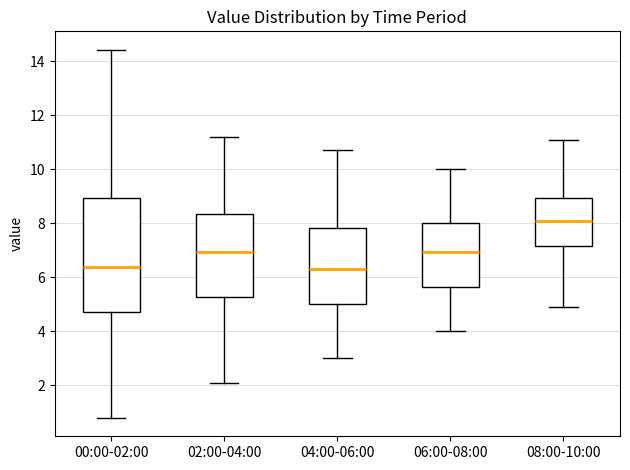

Reading left to right, transcribe this box plot: for each box, give where its median line is, the range the box spans, and where its two whiskers end, as read against the y-axis. The values are not printed on the chart, so give them approximately, as read against the axis.

00:00-02:00: median 6.4, box 4.8 to 9.0, whiskers 0.8 to 14.4
02:00-04:00: median 7.0, box 5.2 to 8.4, whiskers 2.2 to 11.2
04:00-06:00: median 6.4, box 5.0 to 7.8, whiskers 3.0 to 10.8
06:00-08:00: median 7.0, box 5.6 to 8.0, whiskers 4.0 to 10.0
08:00-10:00: median 8.2, box 7.2 to 9.0, whiskers 5.0 to 11.2